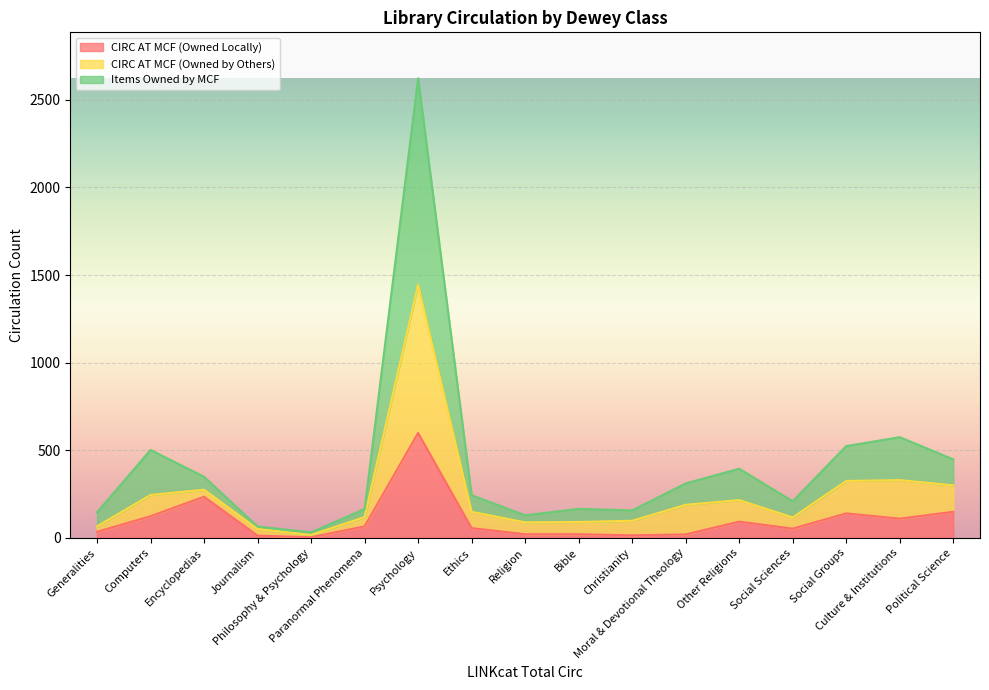

How many lines are shown in the chart?

3